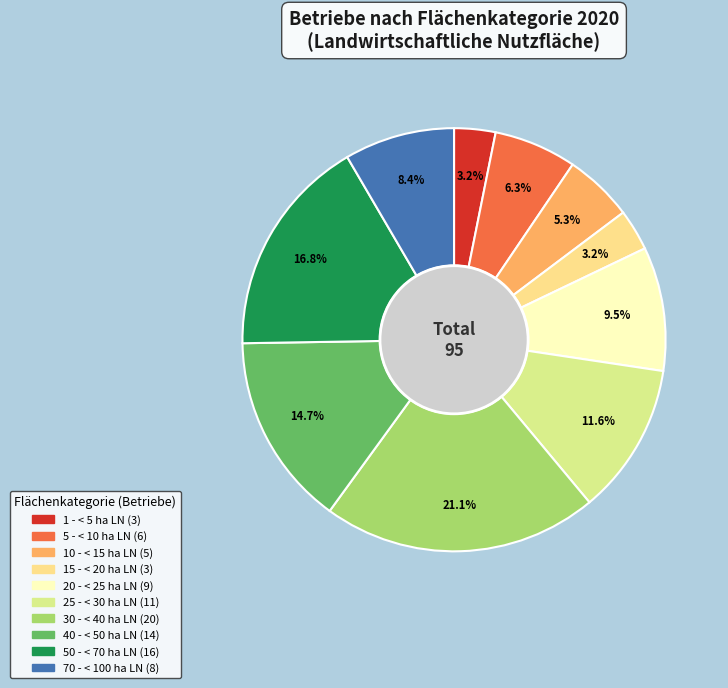

To the nearest percent, what percentage of the pie is 15 - < 20 ha LN?

3%